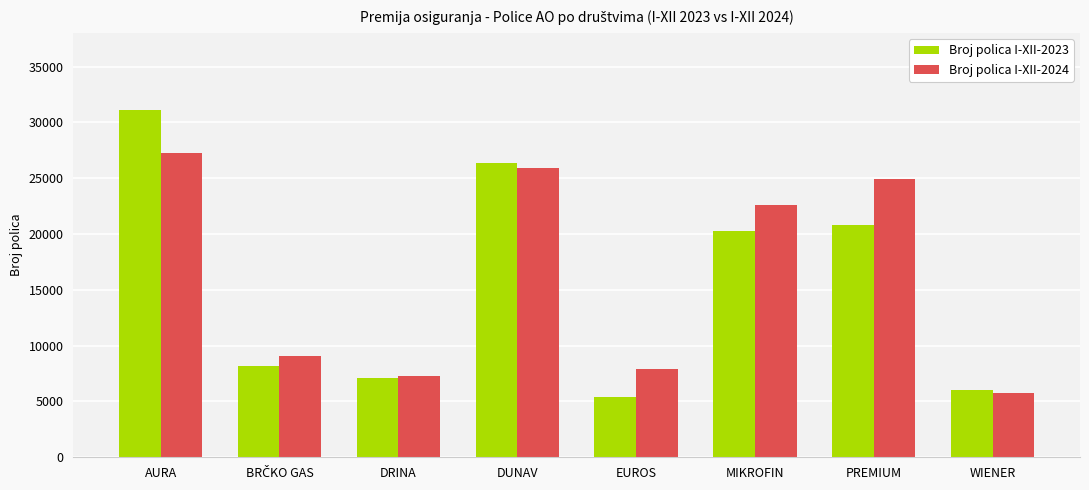

Reading left to right, what are all the values shown in this chart?

Broj polica I-XII-2023: 31123	8184	7137	26403	5396	20316	20797	6043
Broj polica I-XII-2024: 27227	9057	7312	25954	7939	22593	24936	5748